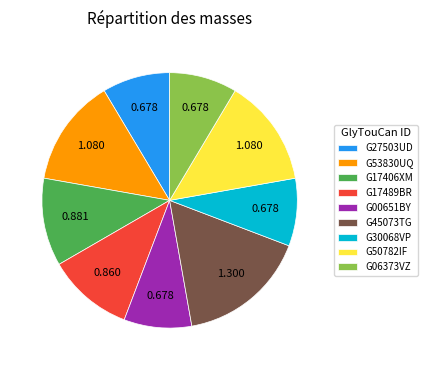

Do G27503UD and G17406XM together represent more than half of the pie?

No